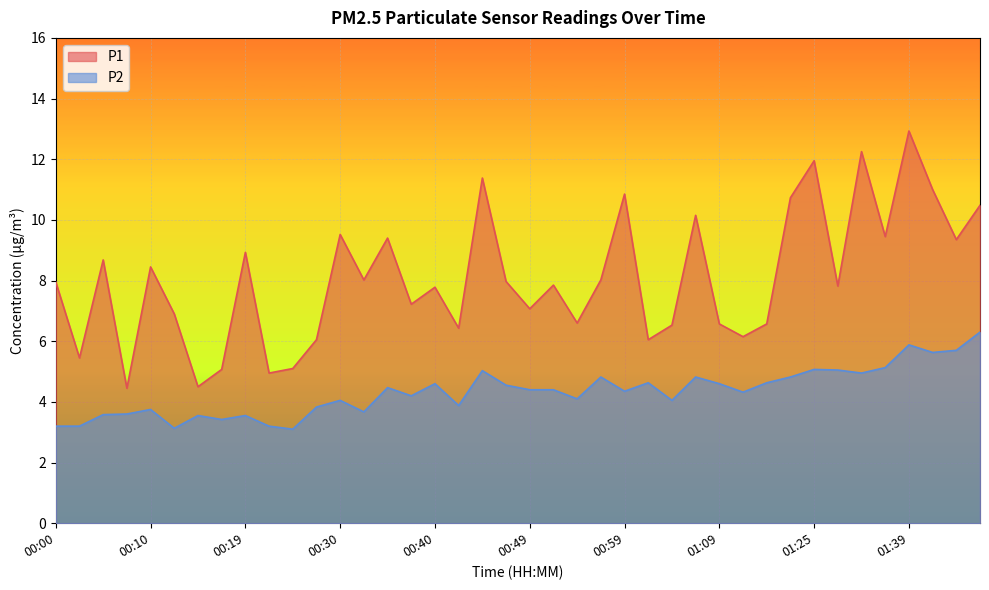

True or false: P2 has more than 0 interior local peaks.

True